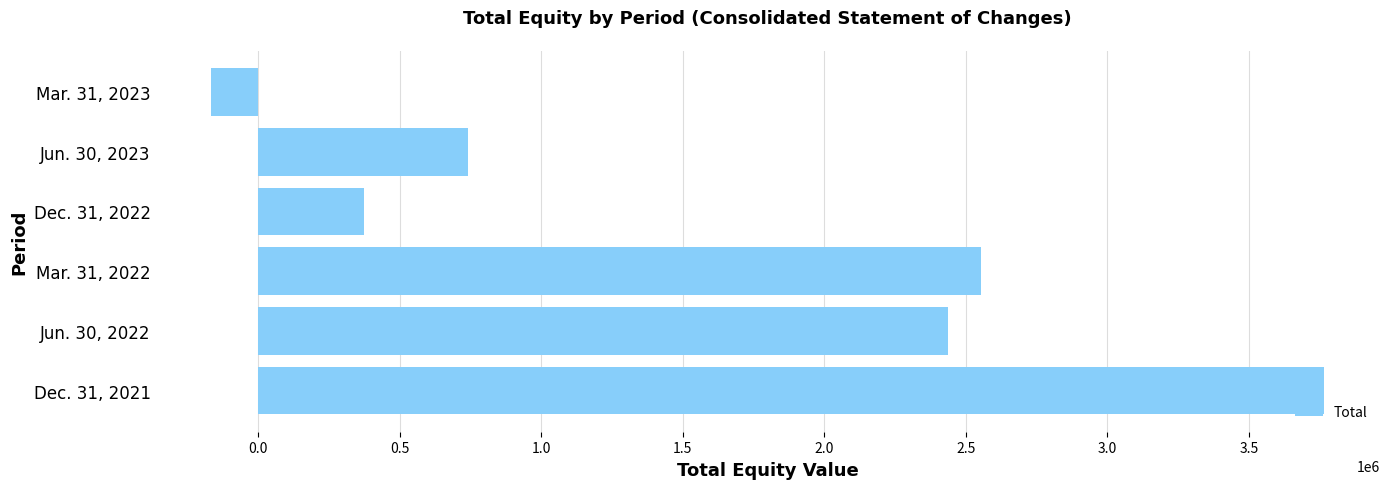

What is the change in value from Mar. 31, 2022 to Dec. 31, 2022?

-2178059